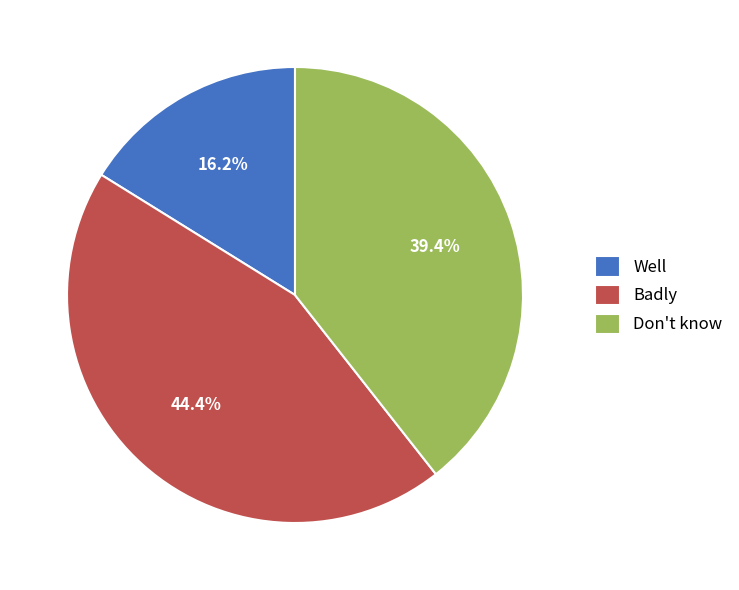

Which slice is the largest?

Badly